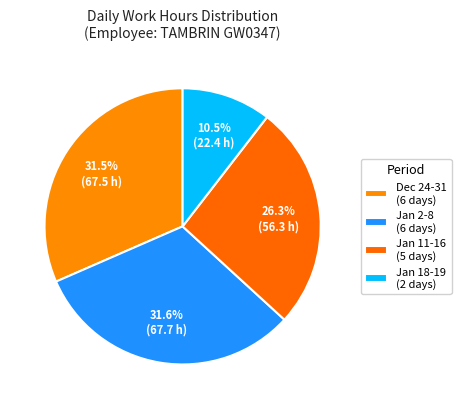

How many segments does this pie chart have?

4